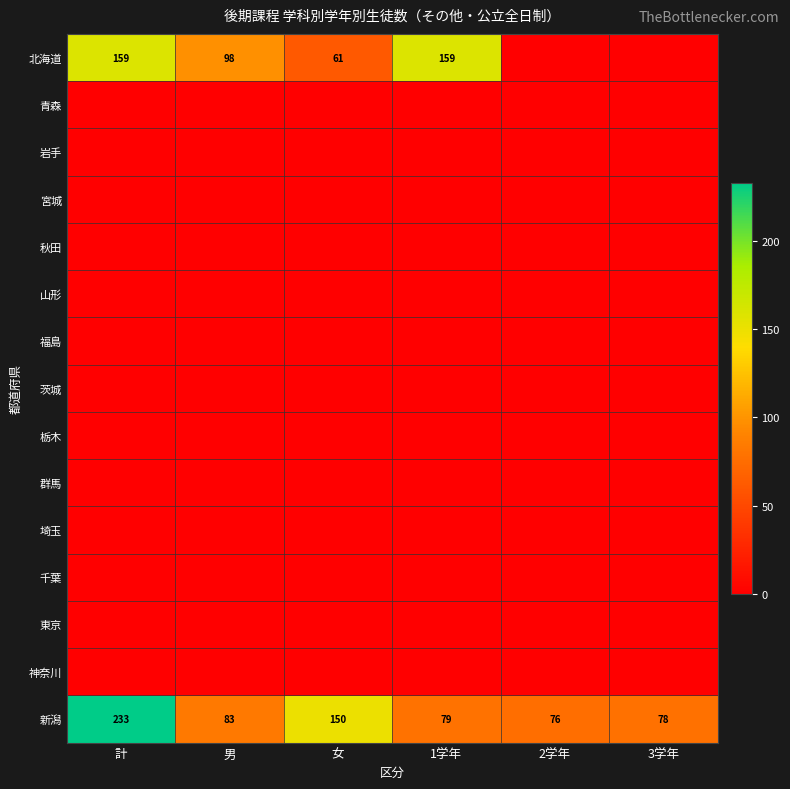

What value does the 新潟 series have at 1学年, to the nearest 5?

80